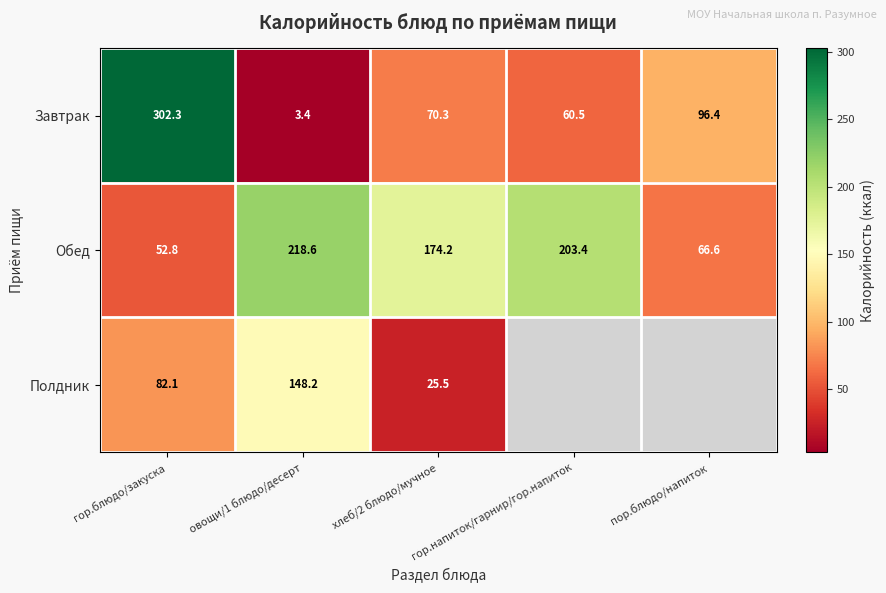

How many distinct data groups are displayed?

3